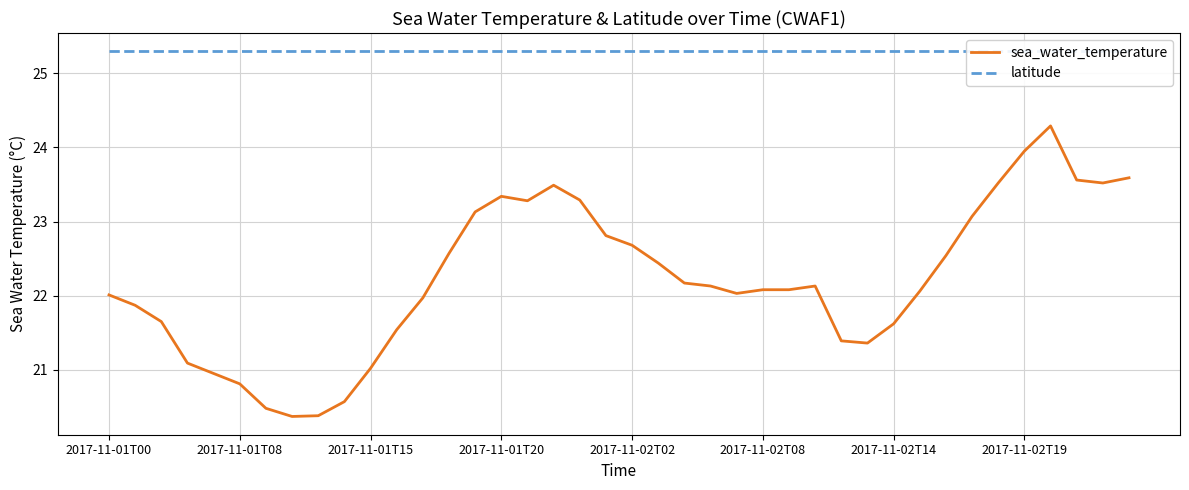

True or false: sea_water_temperature and latitude intersect in this chart.

False